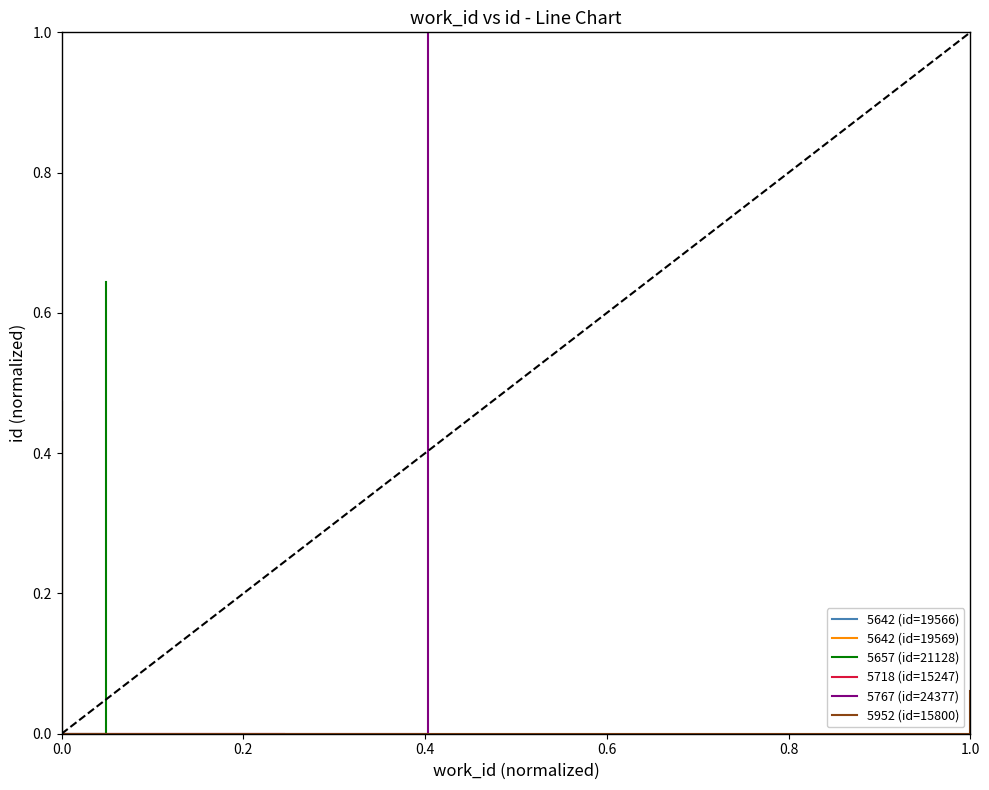

Reading left to right, list all the values displayed in this chart.

5642 (id=19566): 0.0	0.0	0.5
5642 (id=19569): 0.0	0.0	0.5
5657 (id=21128): 0.0	0.0	0.6
5718 (id=15247): 0.0	0.0	0.0
5767 (id=24377): 0.0	0.0	1.0
5952 (id=15800): 0.0	0.0	0.1